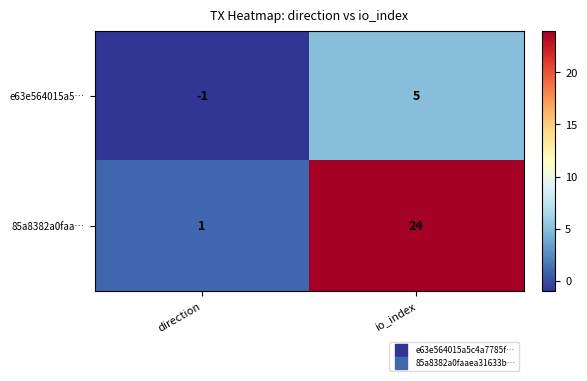

Which category has the lowest value across all series?

direction